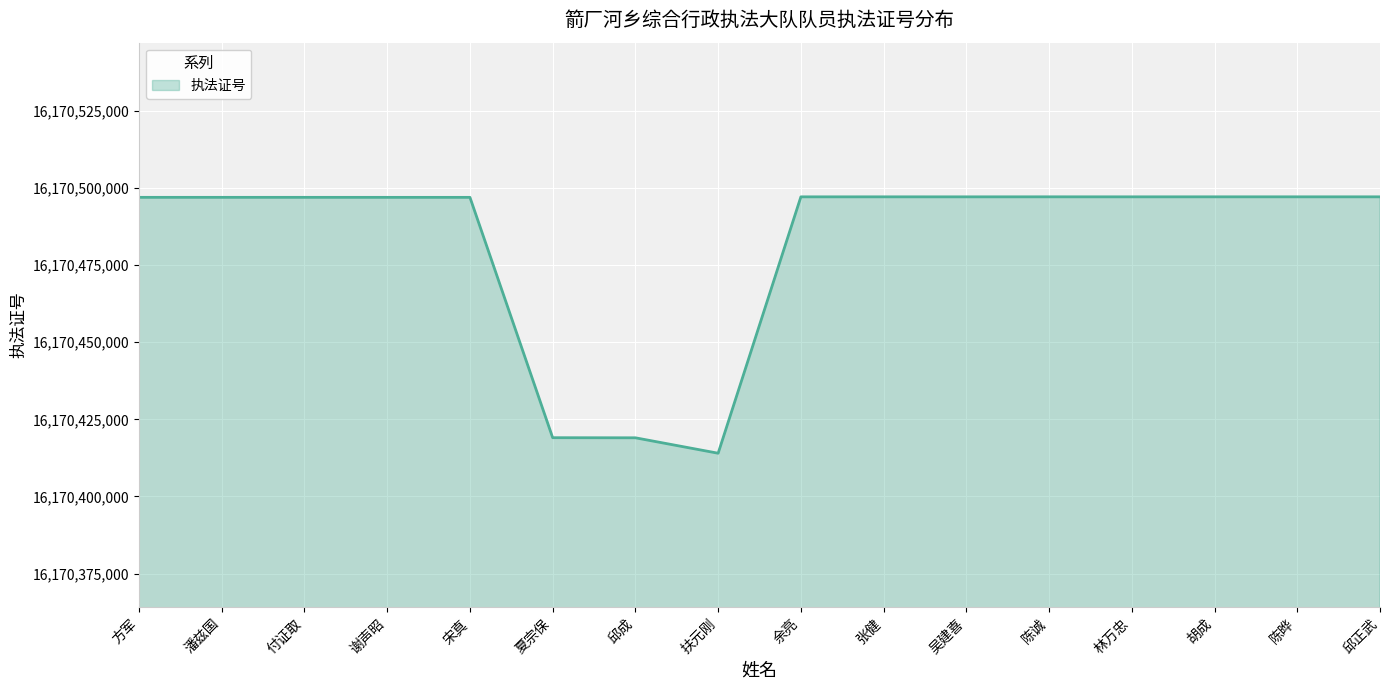

Between 潘兹国 and 夏宗保, which is larger?

潘兹国